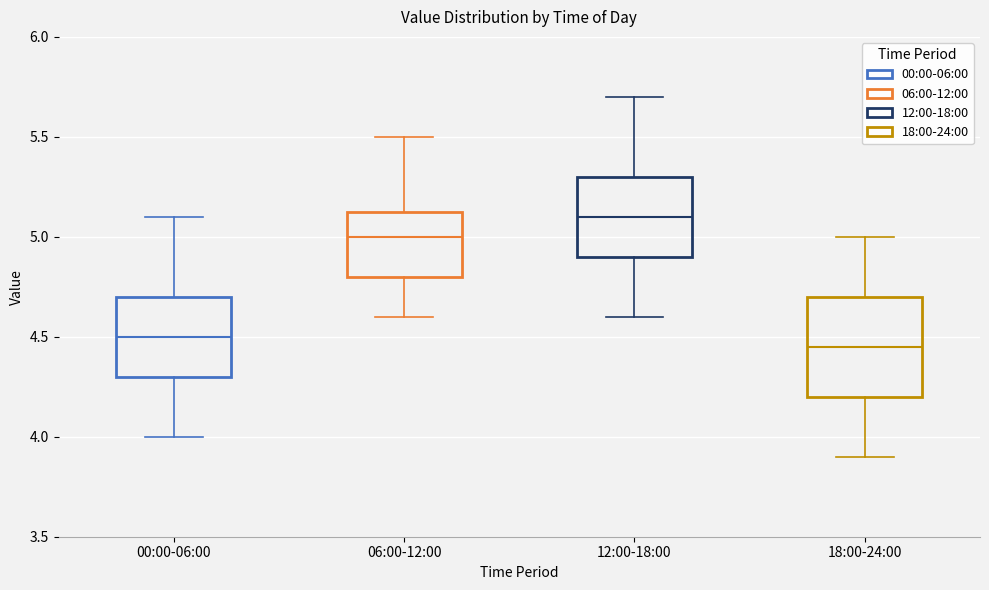

Which box's median line is the highest?

12:00-18:00